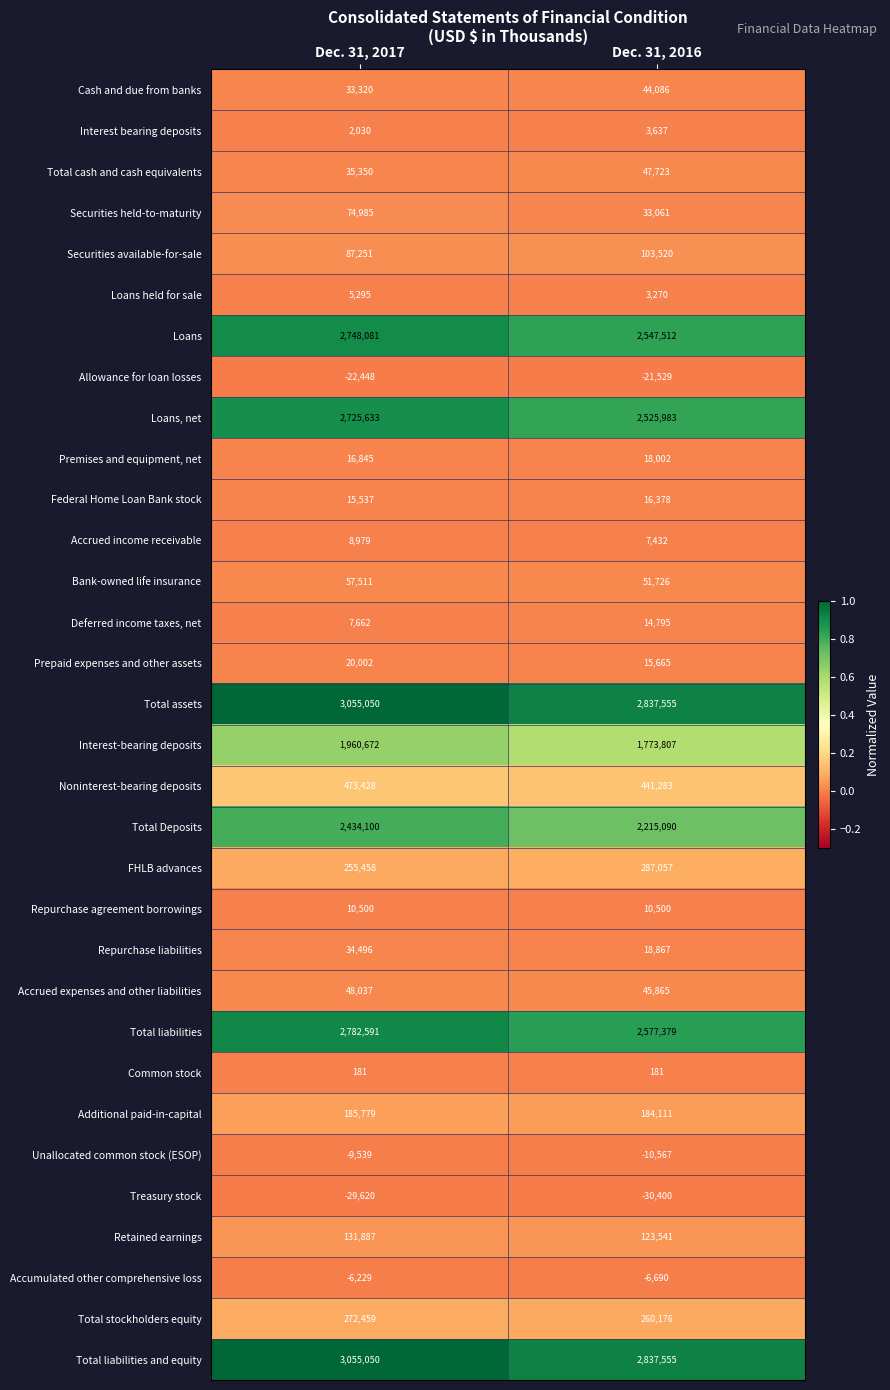

Which category has the lowest value across all series?

Dec. 31, 2016